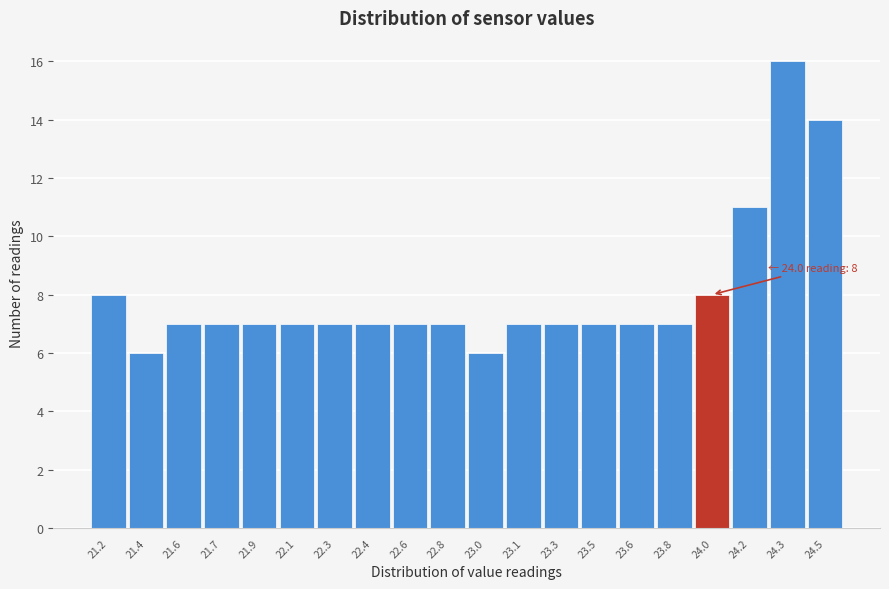

Reading left to right, what are all the values shown in this chart?

21.2=8	21.4=6	21.6=7	21.7=7	21.9=7	22.1=7	22.3=7	22.4=7	22.6=7	22.8=7	23.0=6	23.1=7	23.3=7	23.5=7	23.6=7	23.8=7	24.0=8	24.2=11	24.3=16	24.5=14